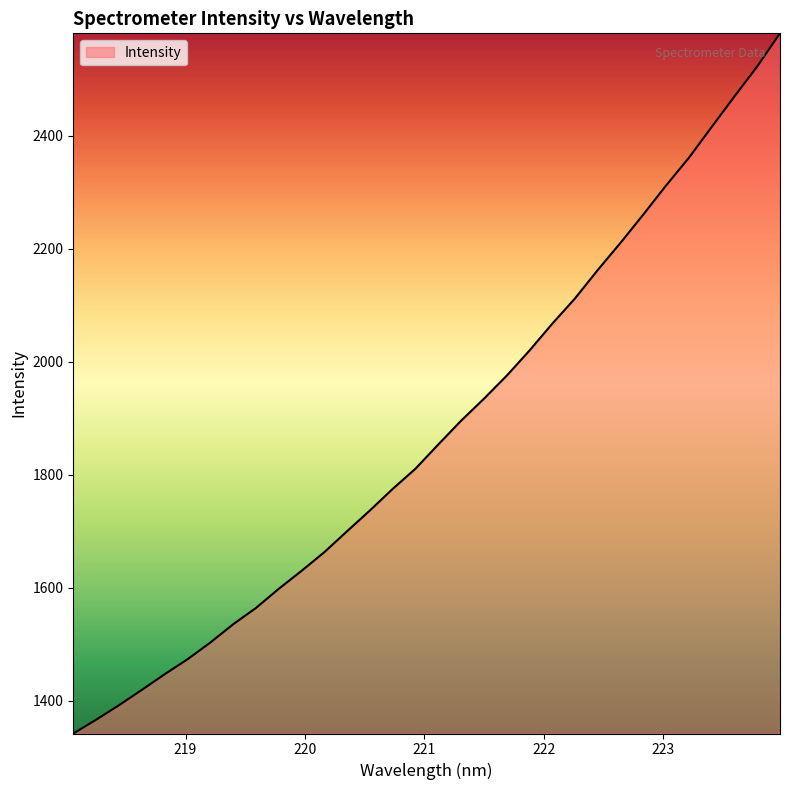

What is the greatest value displayed?

2580.9